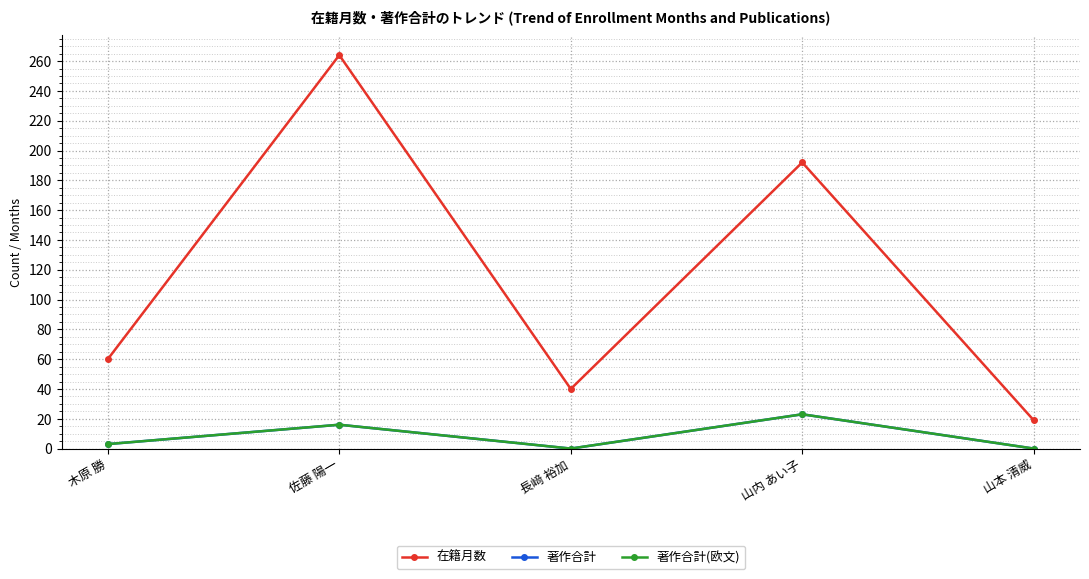

Where is 著作合計 nearest to the value 11?

佐藤 陽一